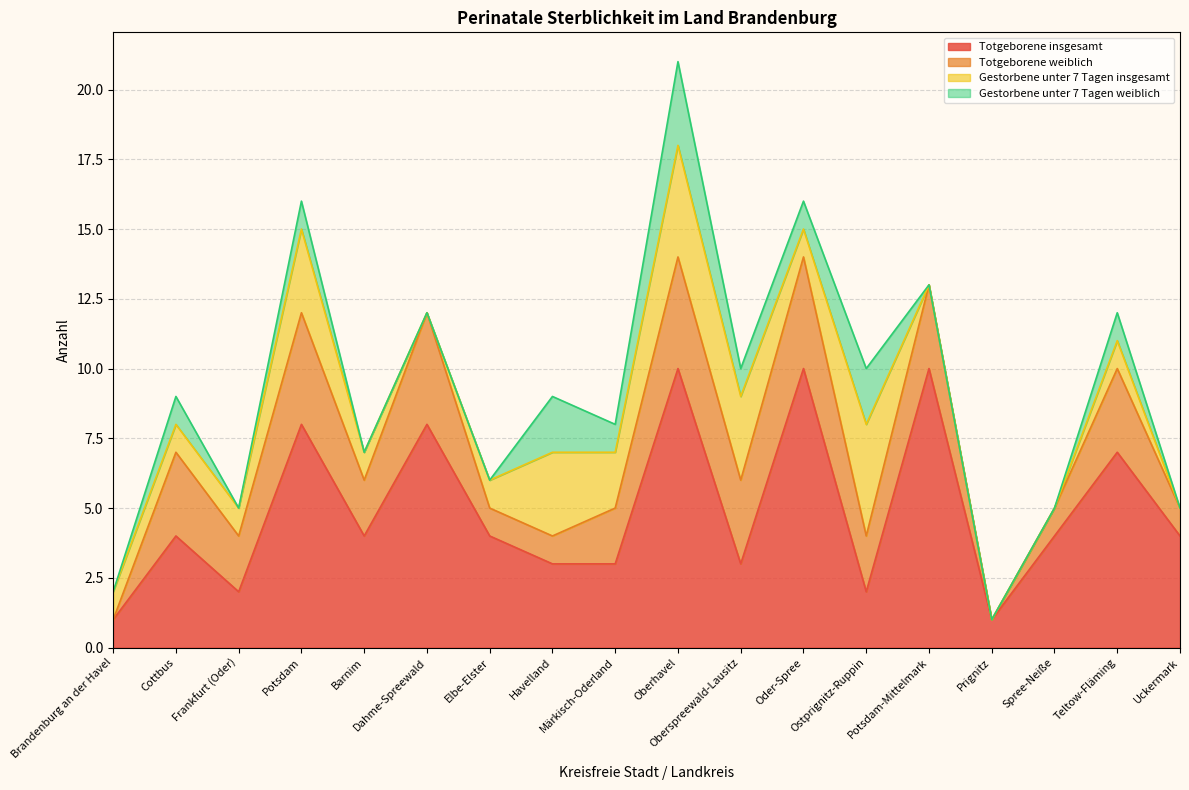

What is the label of the 5th point from the left?

Barnim